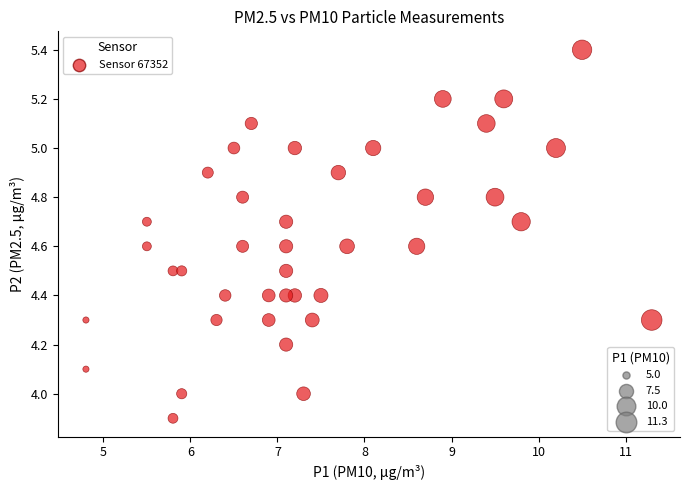

What is the range of X values (max minus min)?

6.5